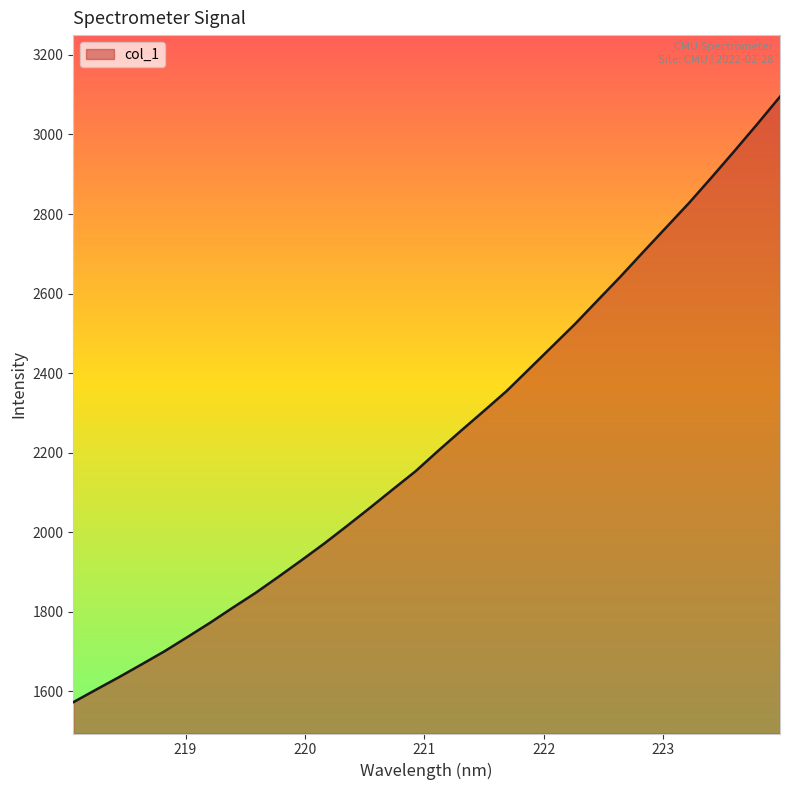

What is the maximum value shown in the chart?

3095.0